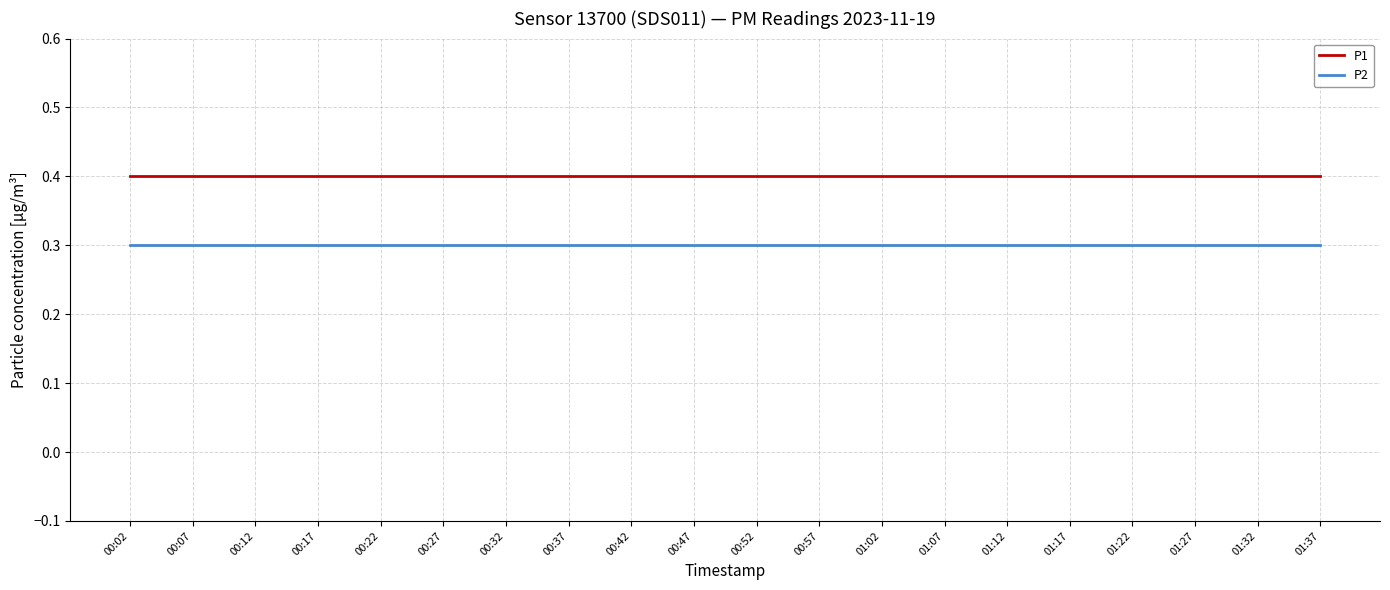

What is the maximum value shown in the chart?

0.4